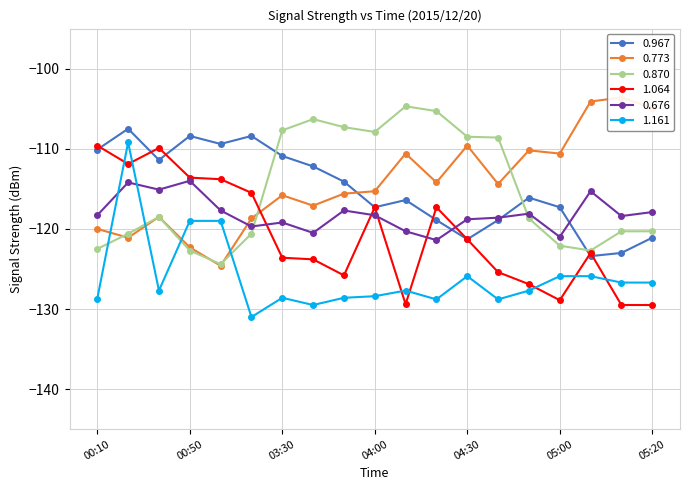

What is the label of the 8th point from the right?

04:20